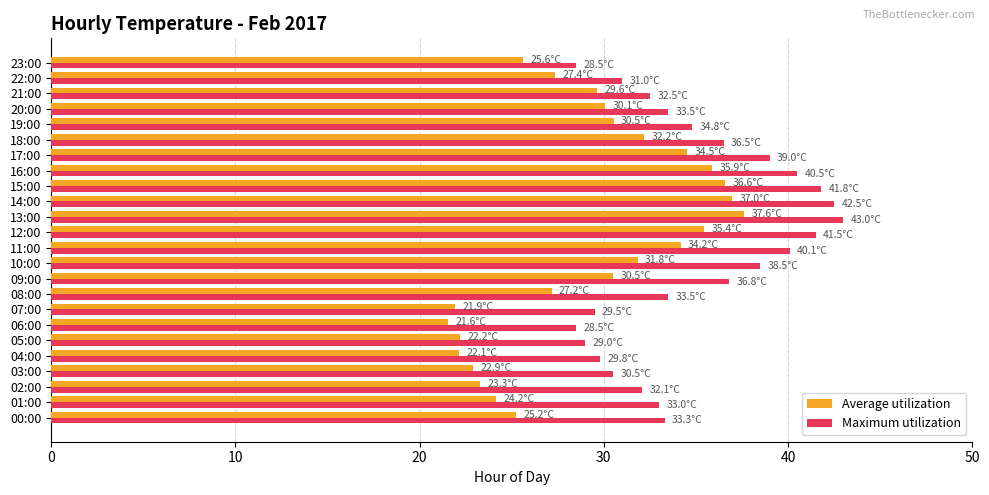

What is the difference between the maximum and minimum values in the Maximum utilization series?

14.5